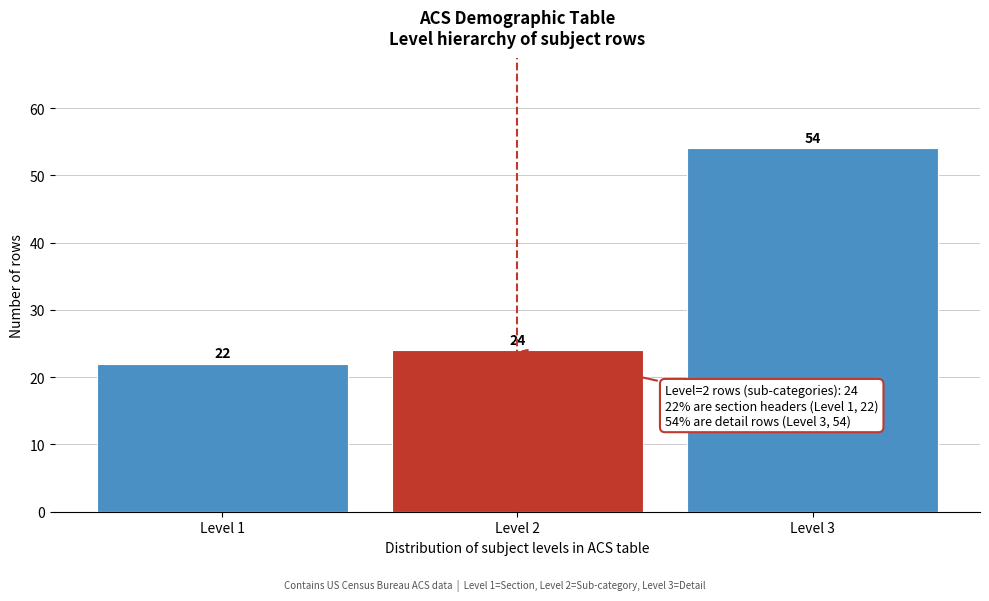

Reading right to left, transcribe all the data shown in this chart.

Level 3=54	Level 2=24	Level 1=22